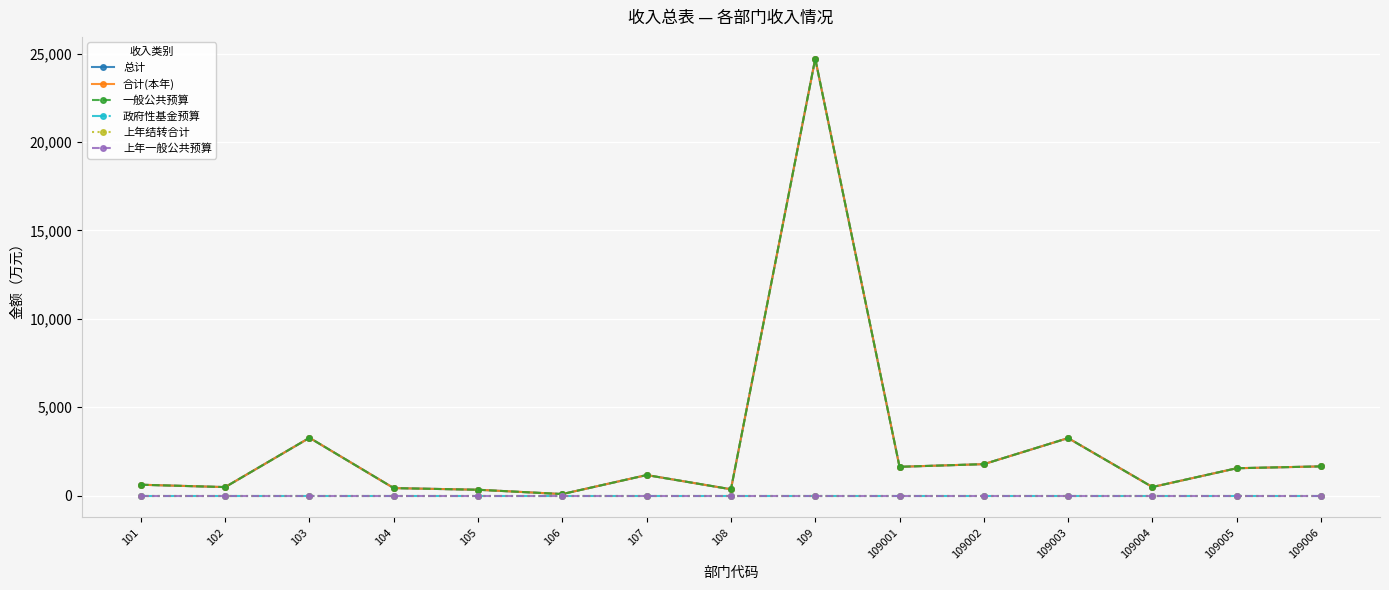

How many lines are shown in the chart?

6